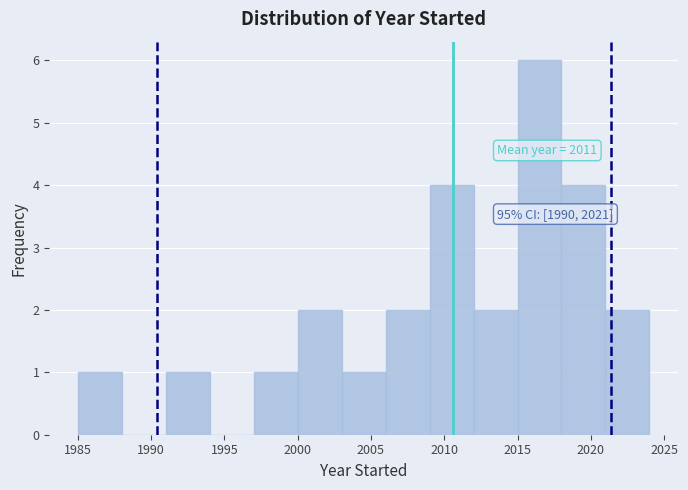

Which range on the x-axis has the tallest bar?

2015 to 2018